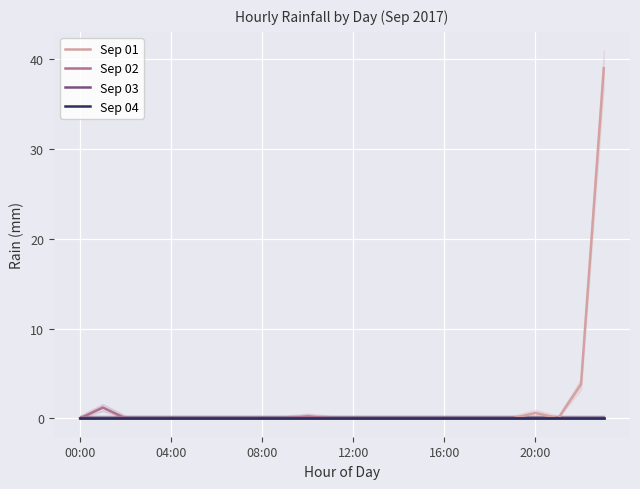

How many interior local peaks does the Sep 02 series have?

2